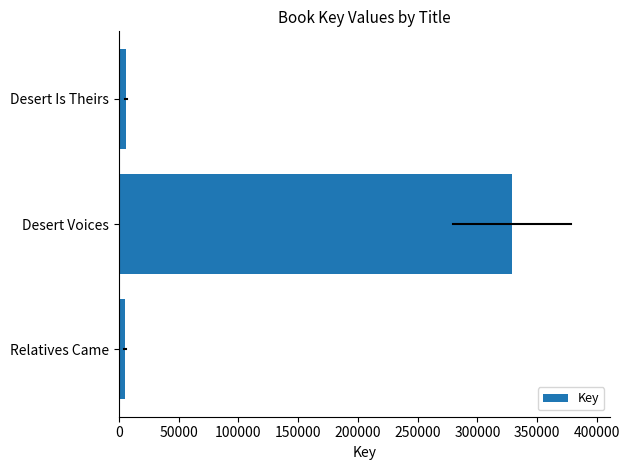

What is the sum of all values?

340473